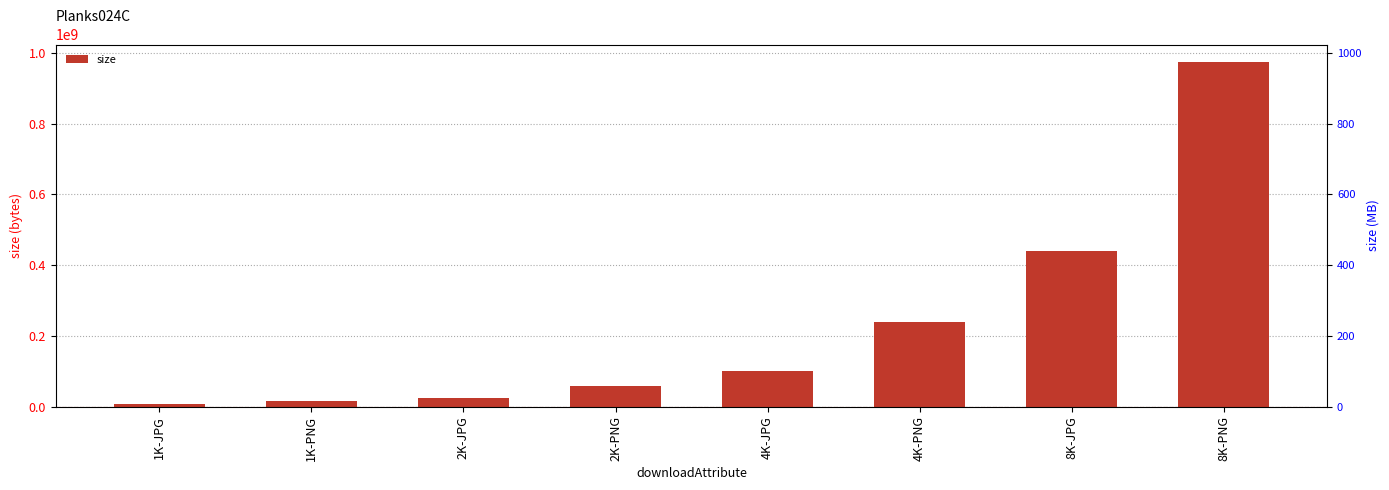

List the labels in order of value, smallest first.

1K-JPG, 1K-PNG, 2K-JPG, 2K-PNG, 4K-JPG, 4K-PNG, 8K-JPG, 8K-PNG